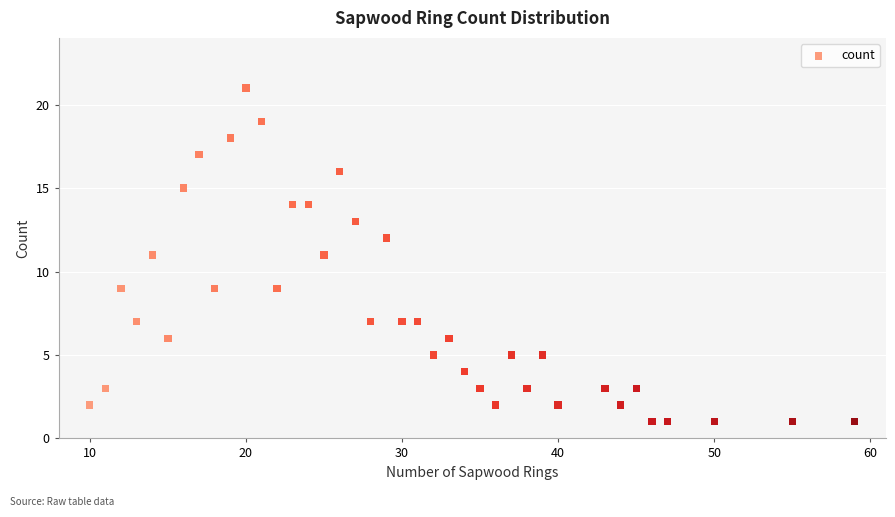

What is the range of Y values (max minus min)?

20